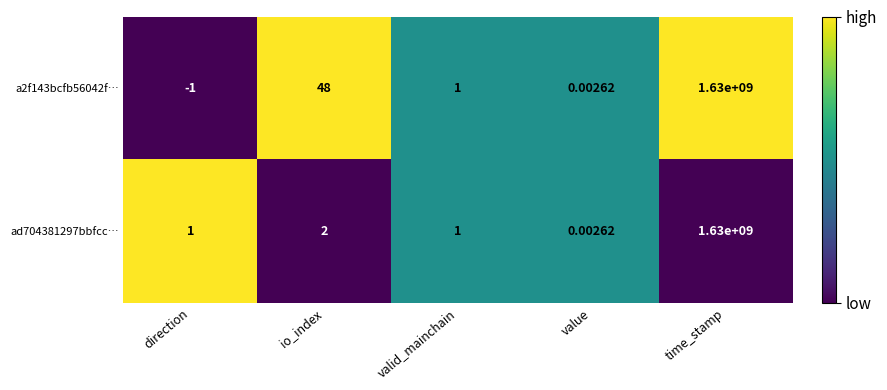

What is the difference between the highest and lowest values at io_index?

46.0